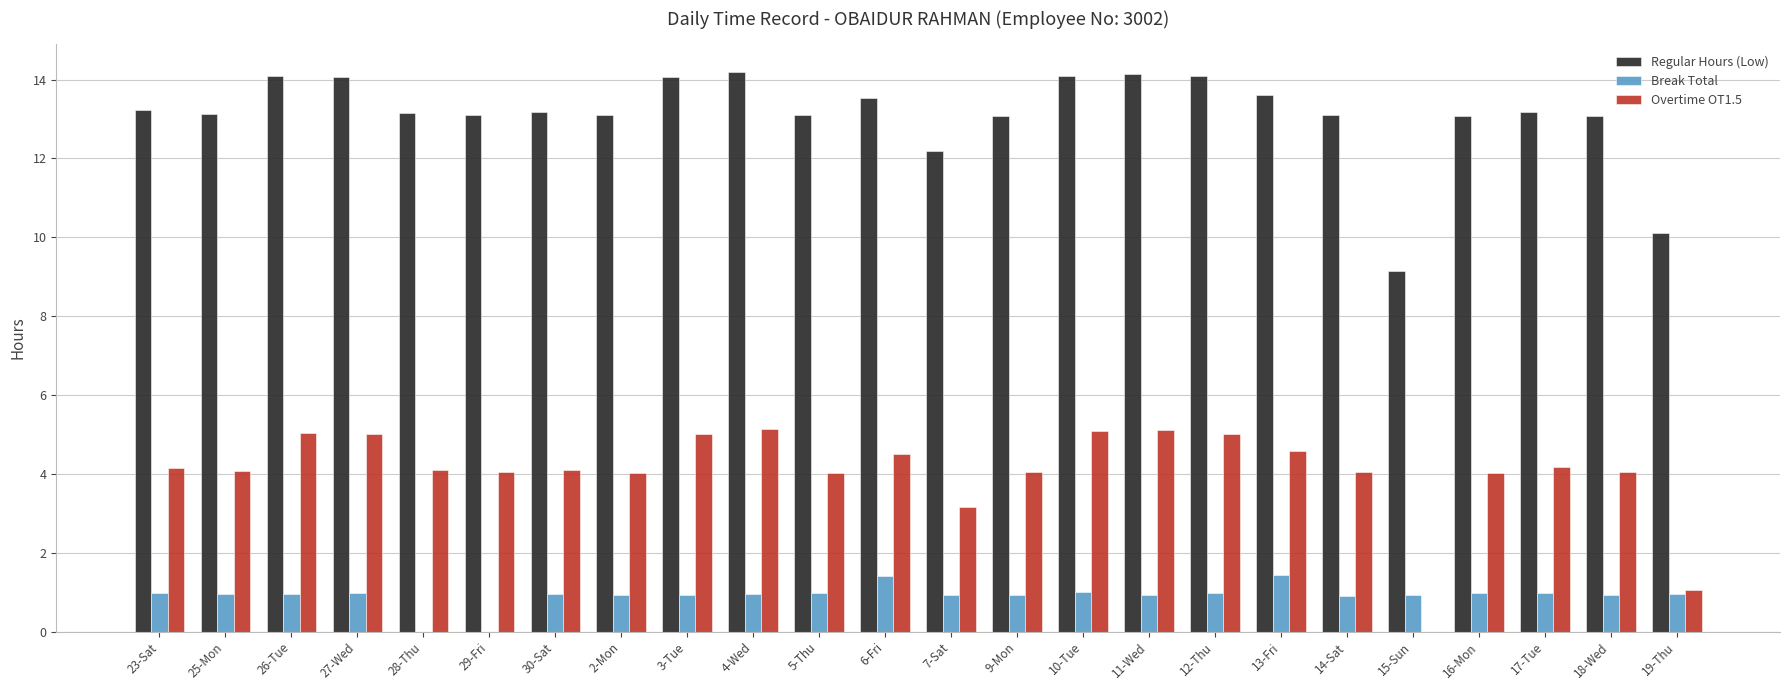

Is it true that Overtime OT1.5 equals 4.2 at 23-Sat?

True